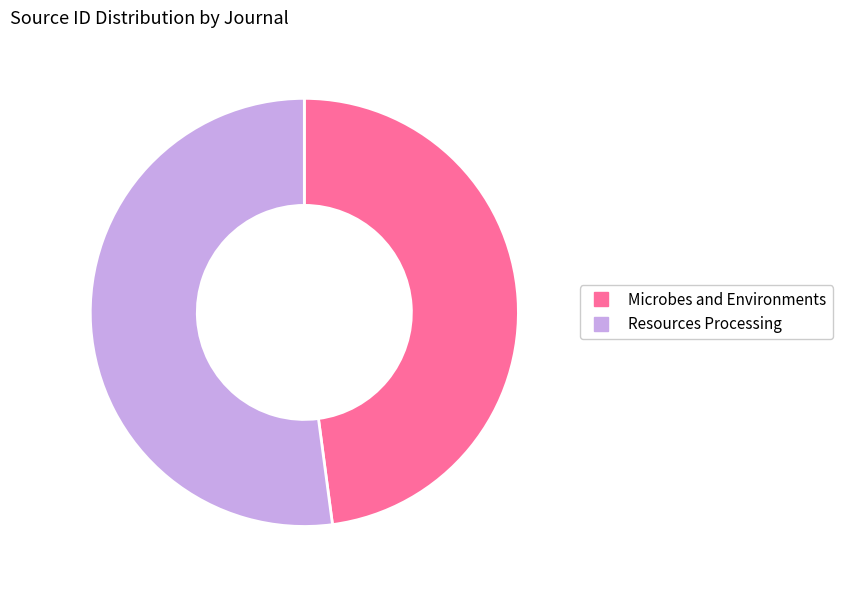

Is the sum of Resources Processing and Microbes and Environments greater than half?

Yes